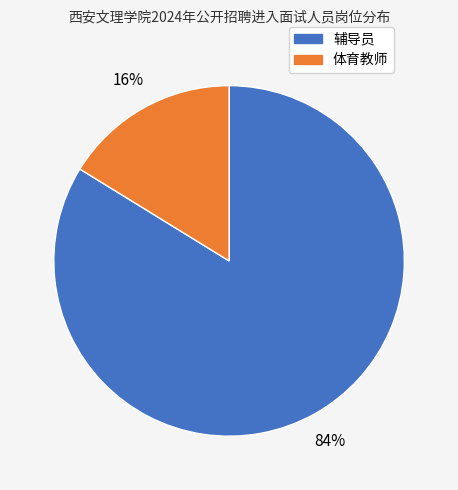

Does any single category account for the majority?

Yes